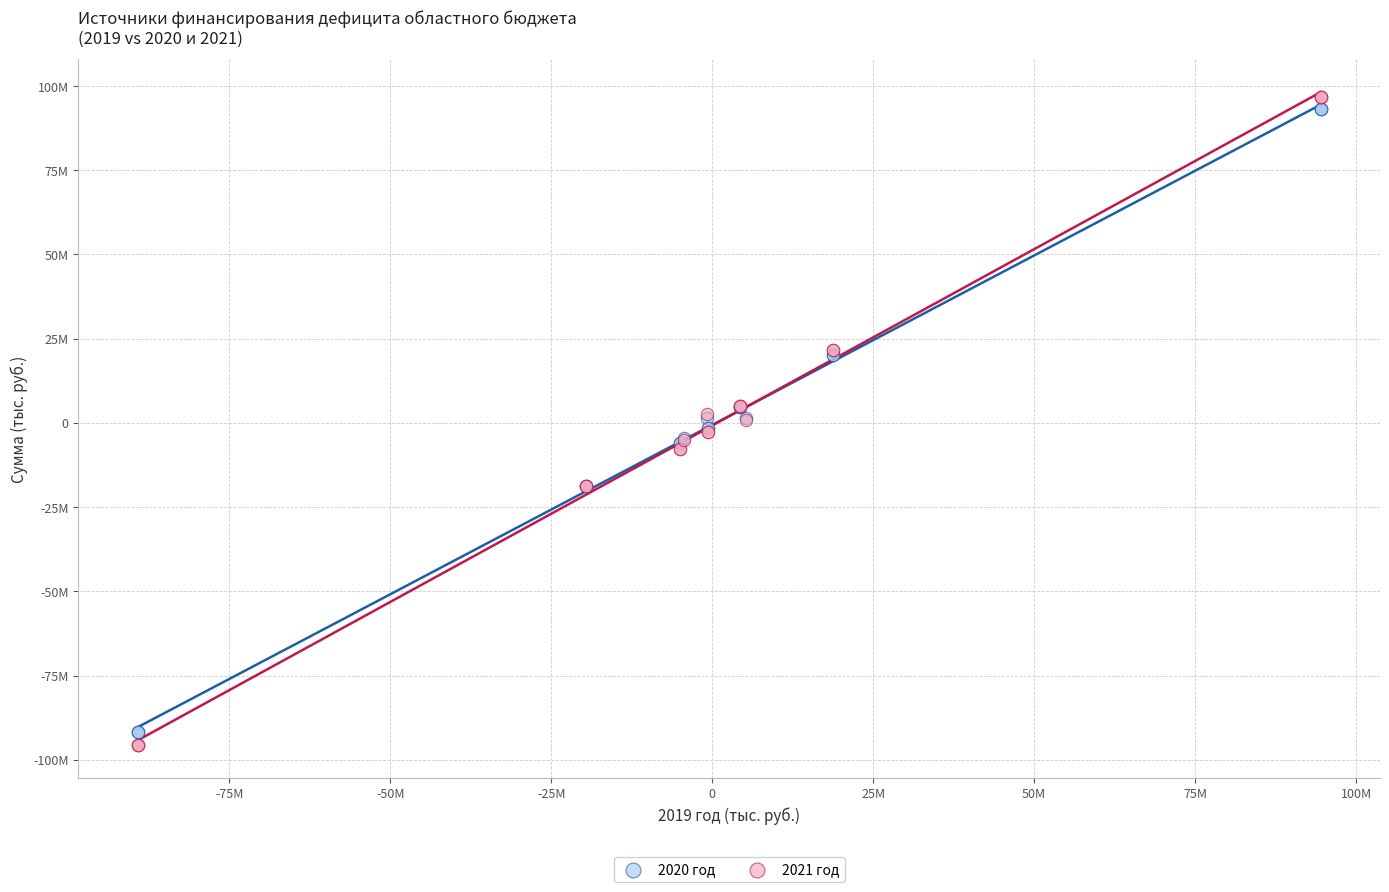

Which series contains the lowest Y value?

2021 год